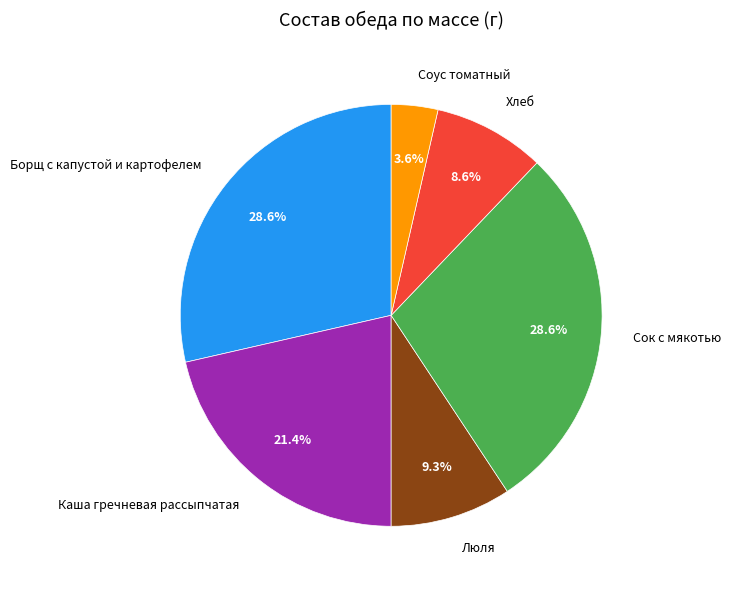

What is the ratio of the value at Соус томатный to the value at Люля?

0.4